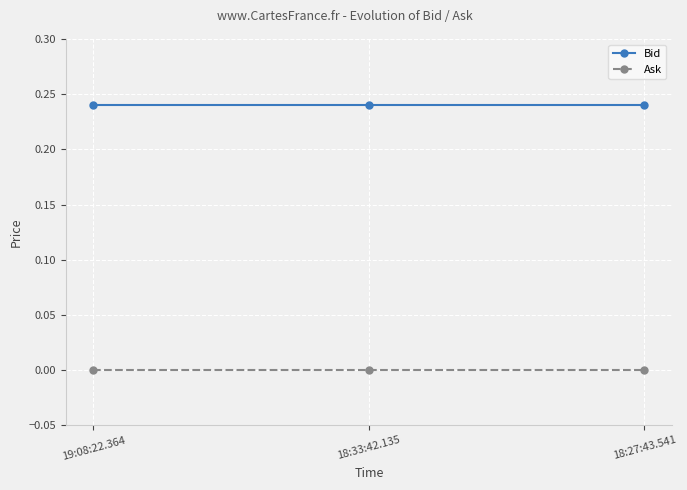

What is the label of the 1st point from the right?

18:27:43.541